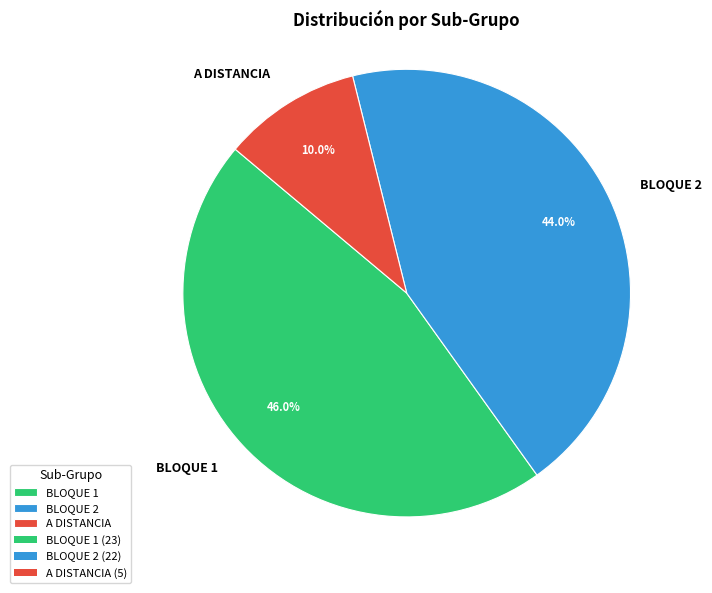

To the nearest percent, what is the difference between the BLOQUE 1 and A DISTANCIA slice percentages?

36%